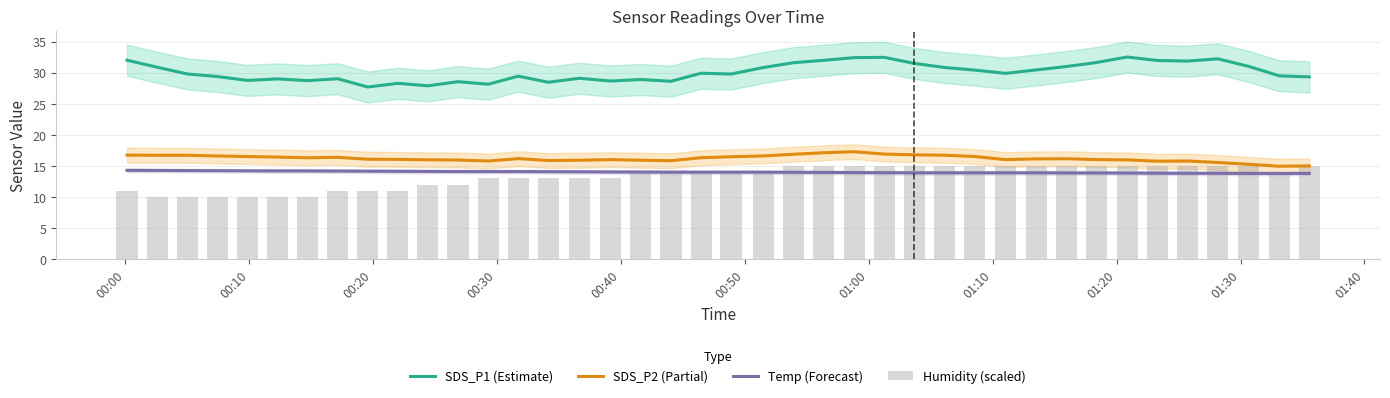

What is the maximum value for Temp (Forecast)?

14.3